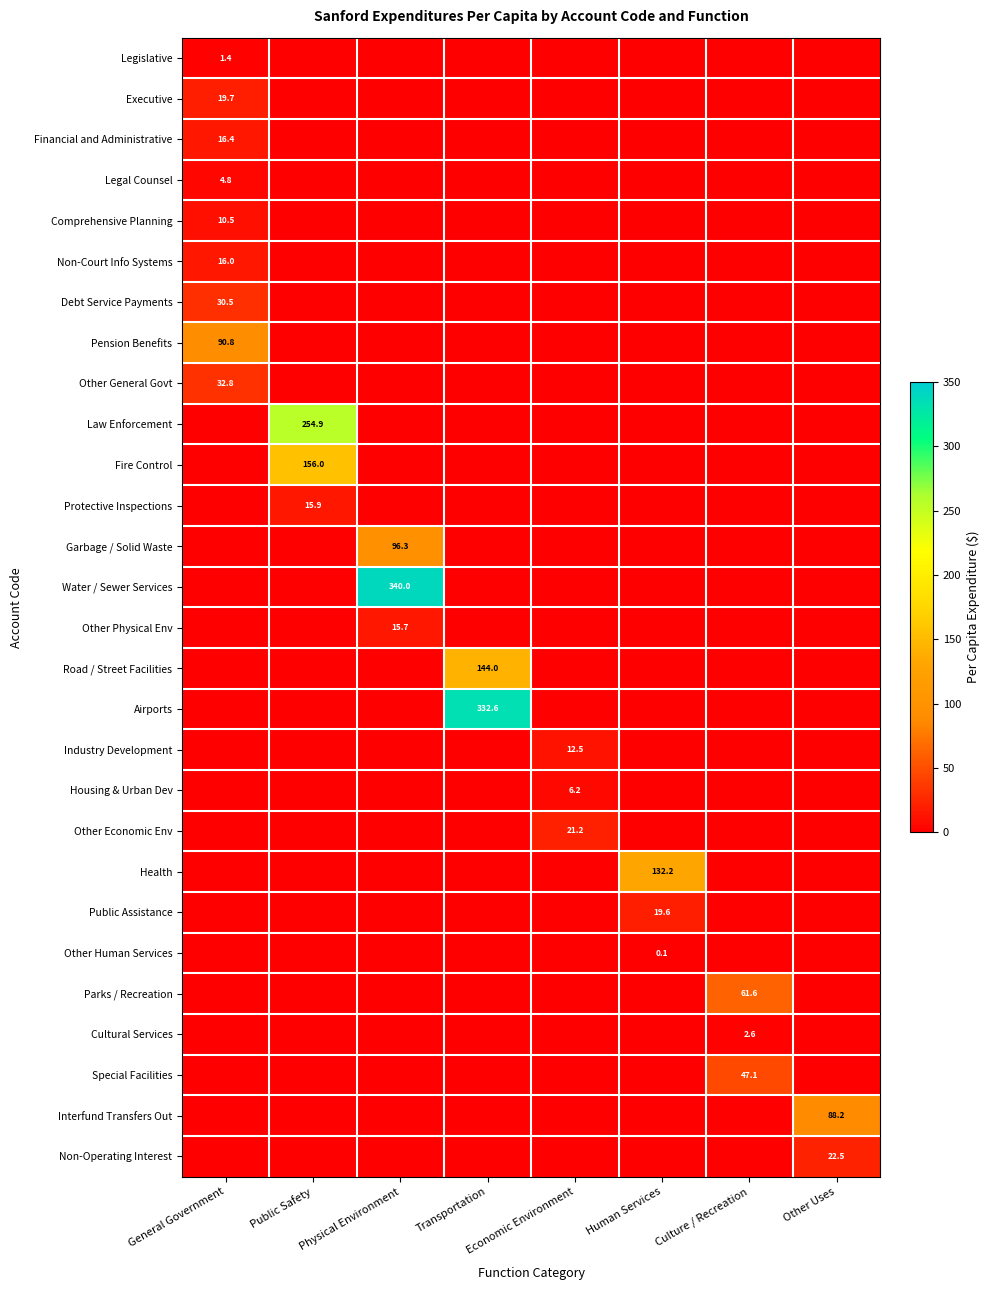

True or false: Other Economic Env has a value of 21.2 at Economic Environment.

True